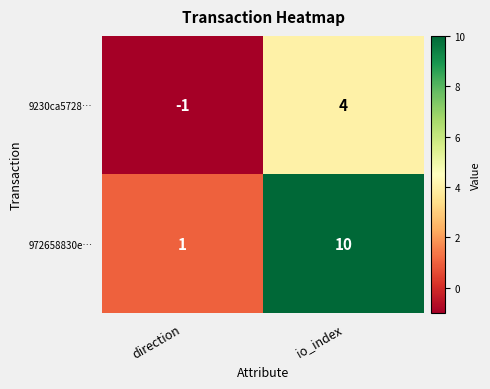

What is the difference between the 9230ca5728… values at direction and io_index?

5